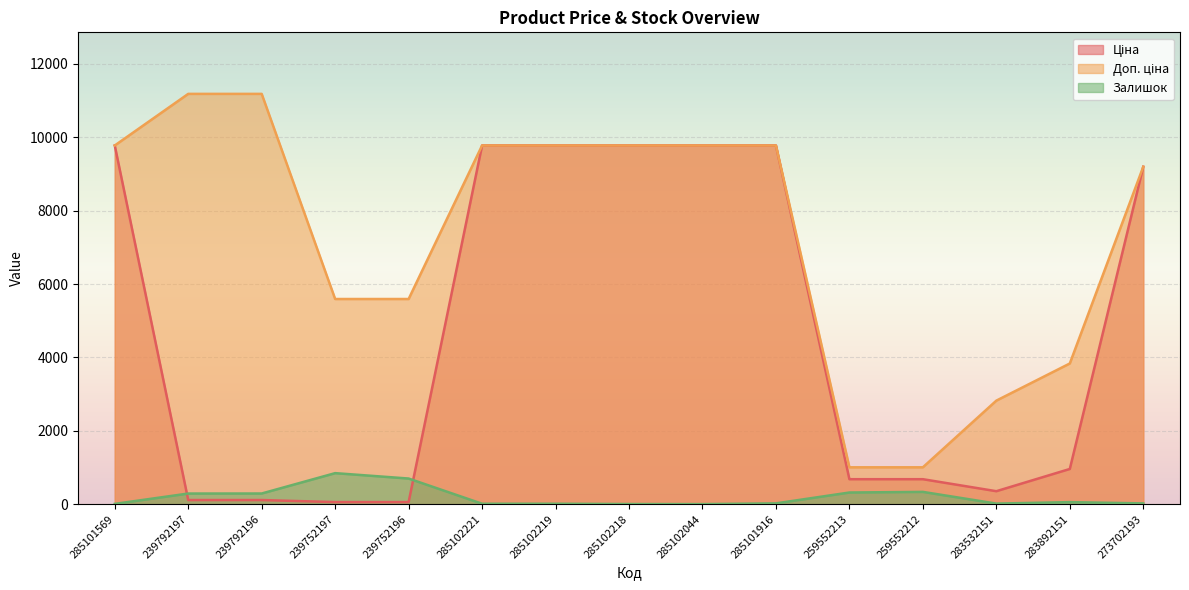

What is the highest value of the Залишок series?

845.0